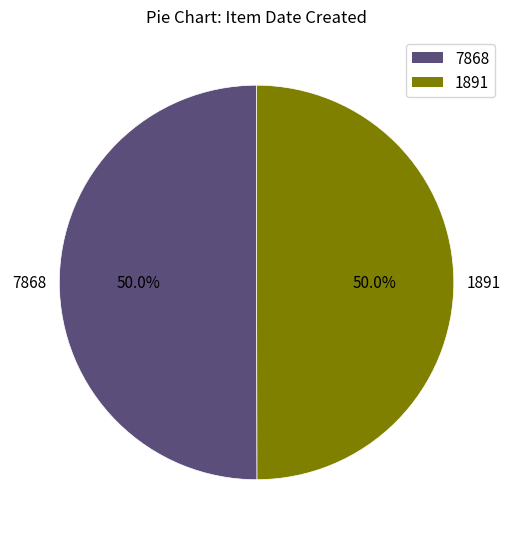

How many segments does this pie chart have?

2